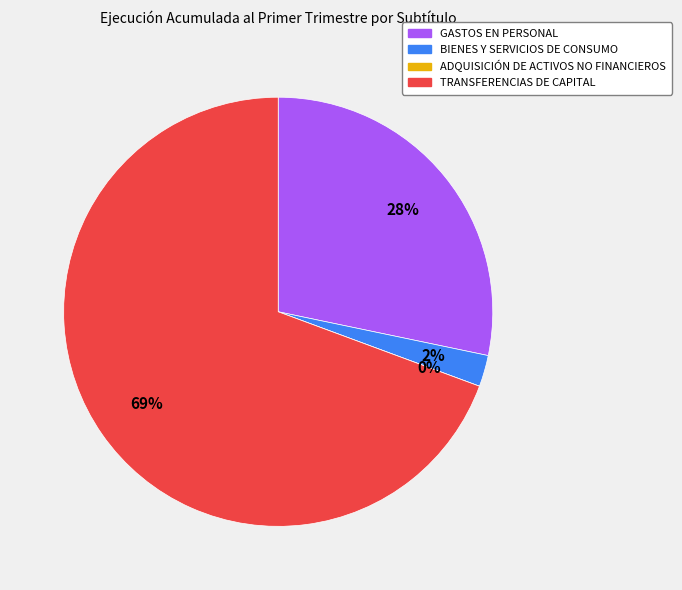

Count the number of slices in the pie.

4